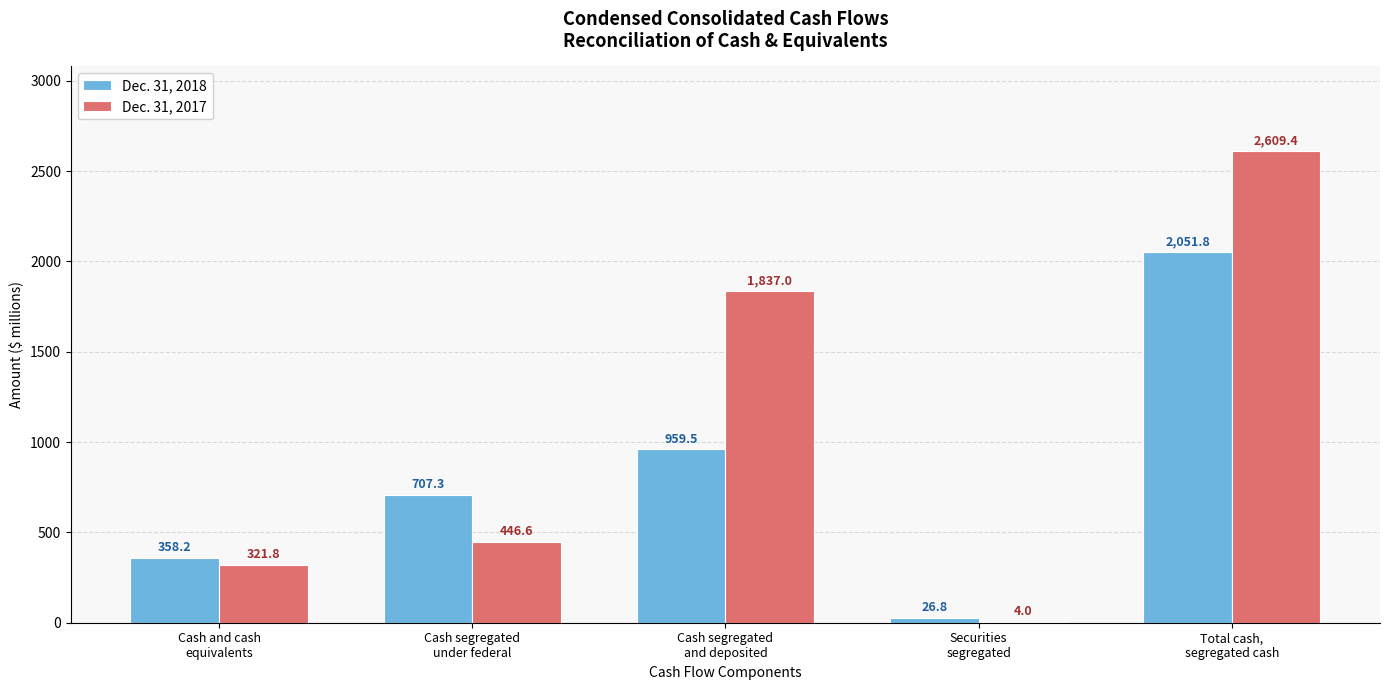

Which series has the largest range (max minus min)?

Dec. 31, 2017